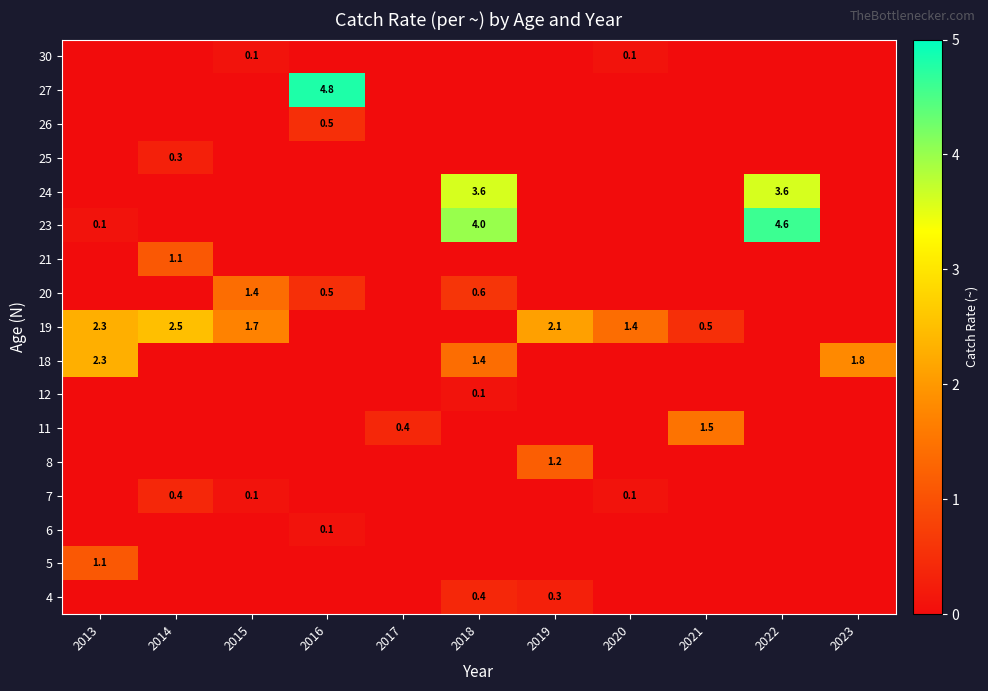

Is it true that 19 equals 0.5 at 2021?

True